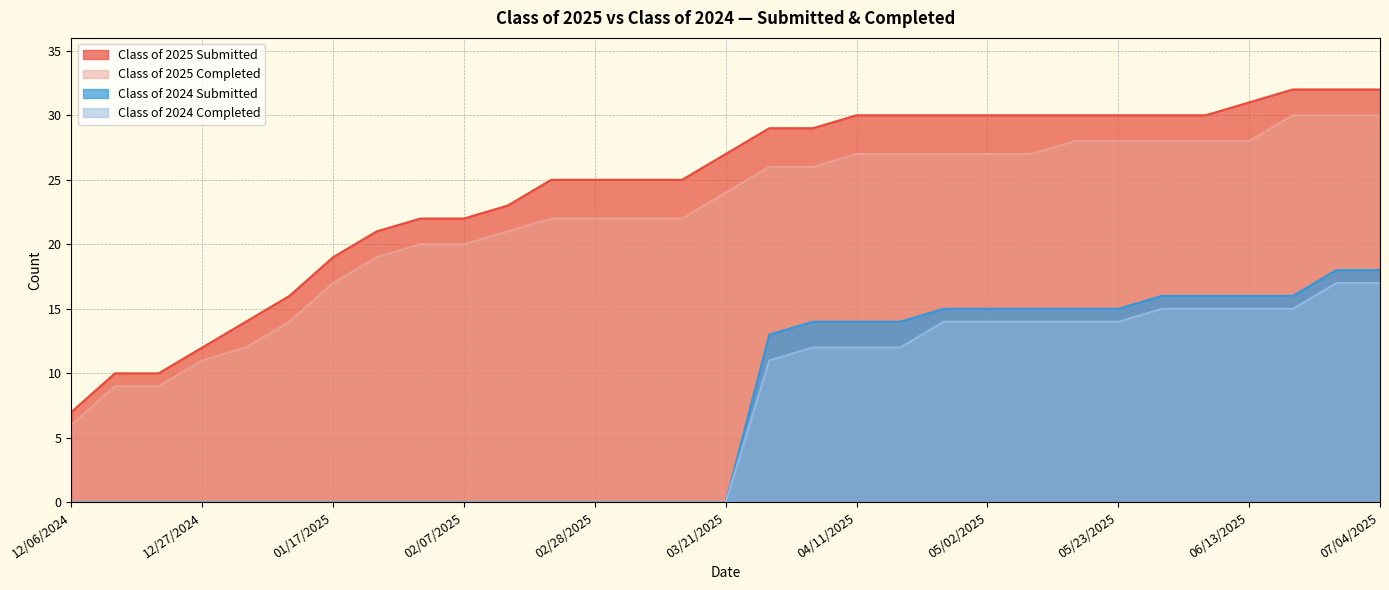

Is it true that Class of 2025 Submitted equals 30 at 05/16/2025?

True